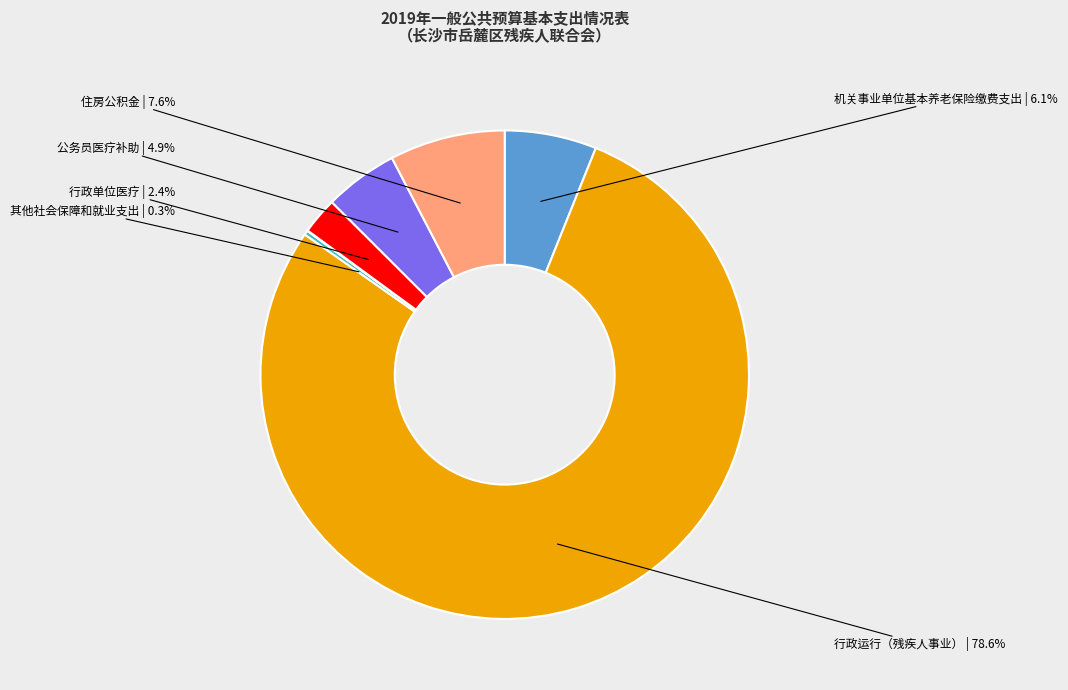

Does any single category account for the majority?

Yes